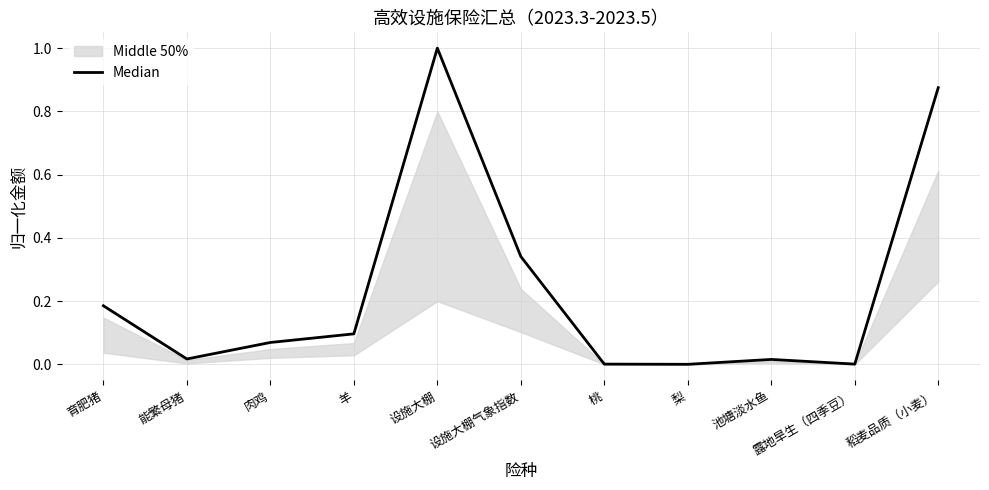

Rank the categories by value from highest to lowest.

设施大棚, 稻麦品质（小麦）, 设施大棚气象指数, 育肥猪, 羊, 肉鸡, 能繁母猪, 池塘淡水鱼, 露地旱生（四季豆）, 桃, 梨